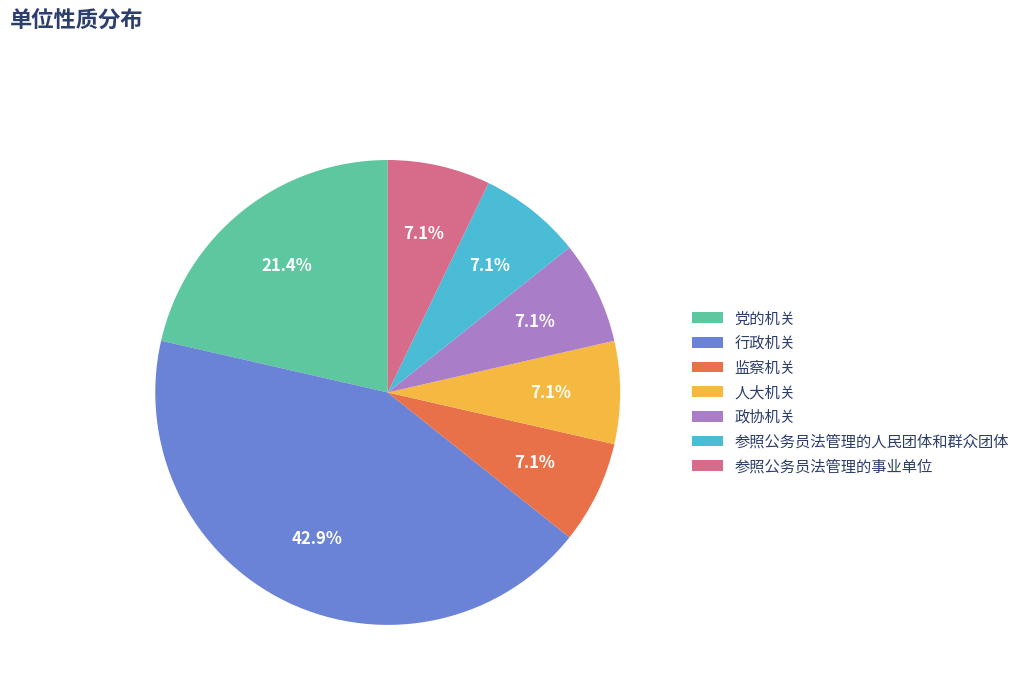

Which slice is the largest?

行政机关